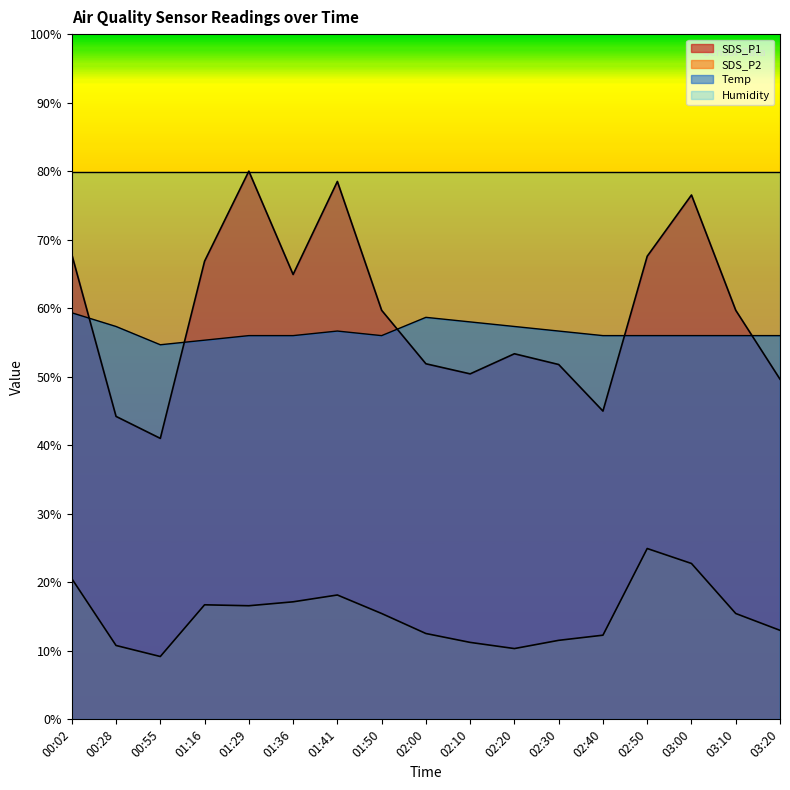

At which label does Temp first exceed 56?

00:02